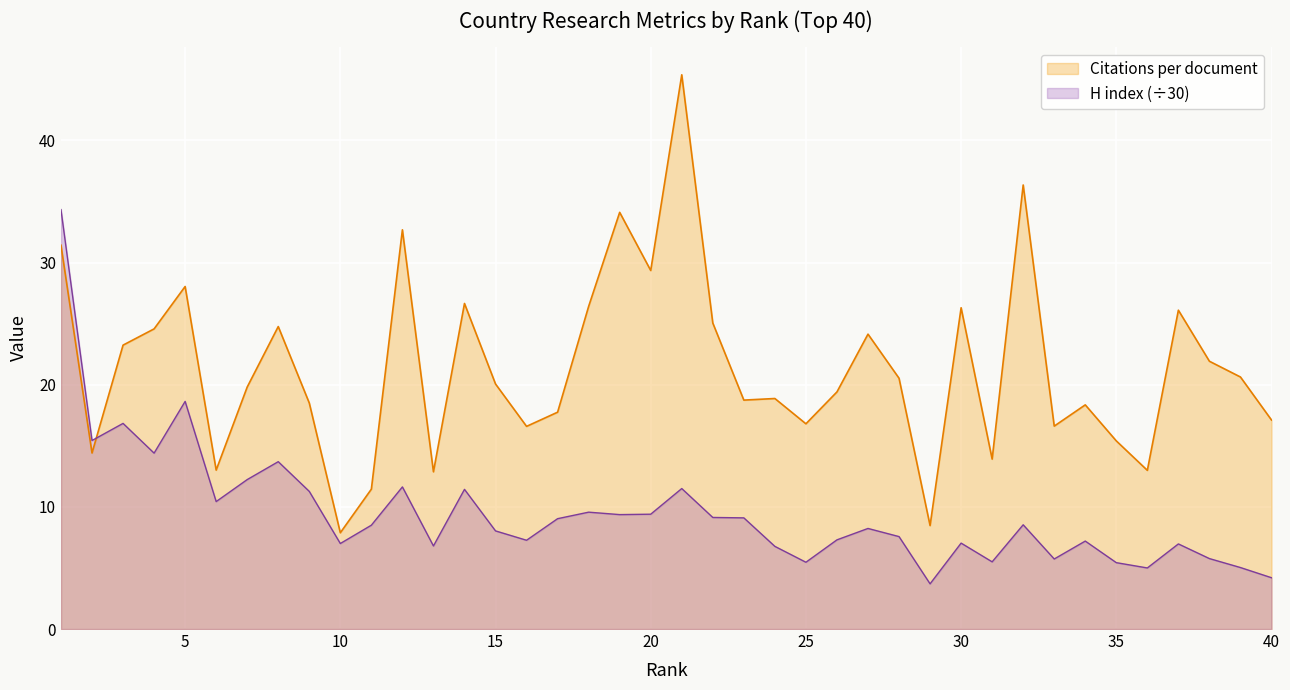

True or false: Citations per document and H index intersect in this chart.

True